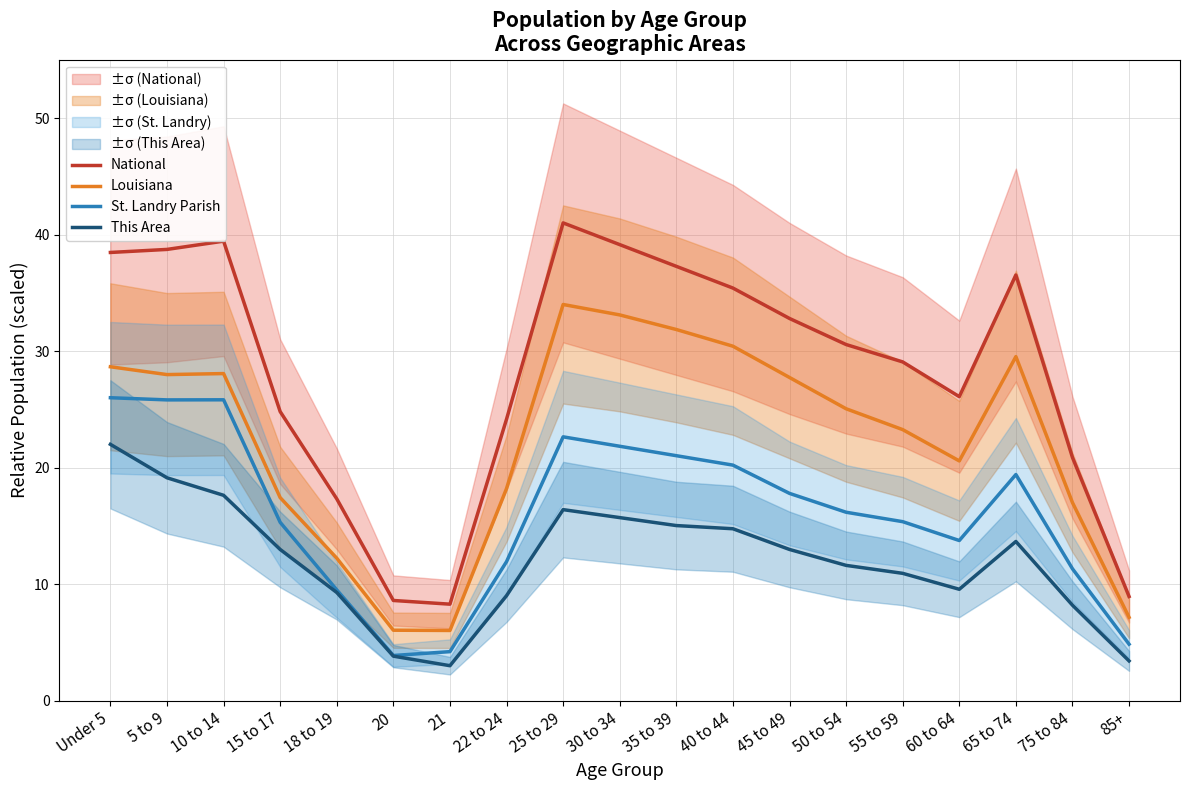

Rank the series by their maximum value, from highest to lowest.

National, Louisiana, St. Landry Parish, This Area